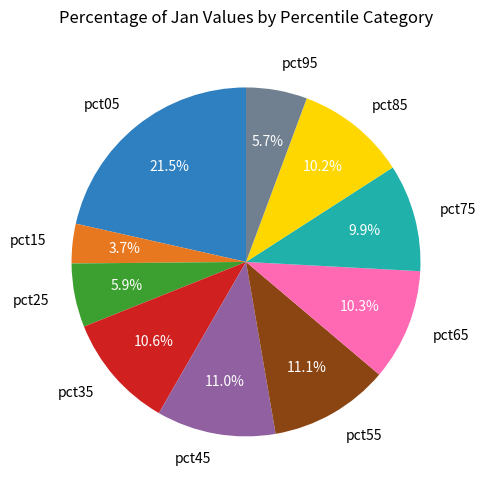

What percentage is the pct15 slice, to the nearest percent?

4%